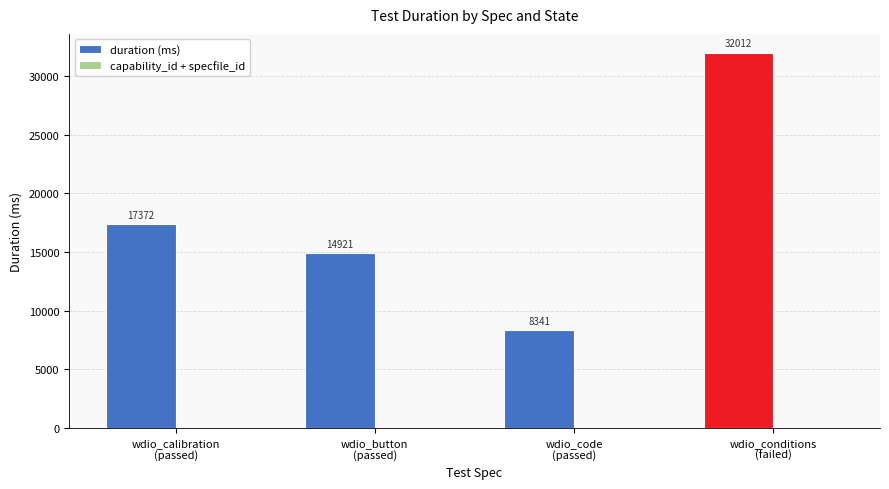

Does the chart contain stacked bars?

No